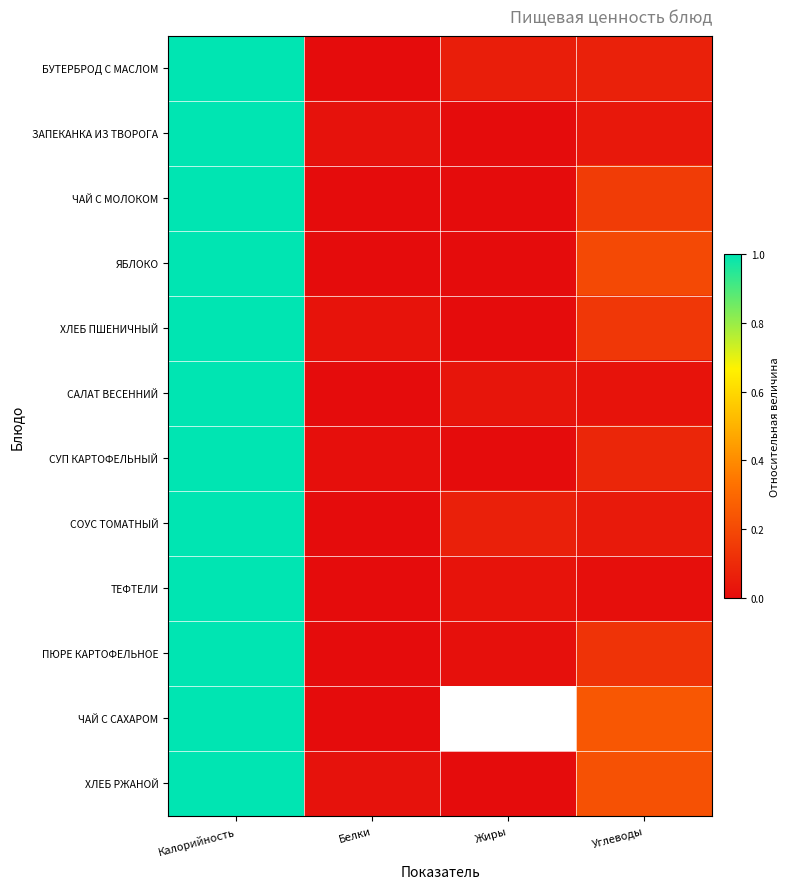

Is the value of ПЮРЕ КАРТОФЕЛЬНОЕ at Жиры greater than the value of ЯБЛОКО at Жиры?

Yes